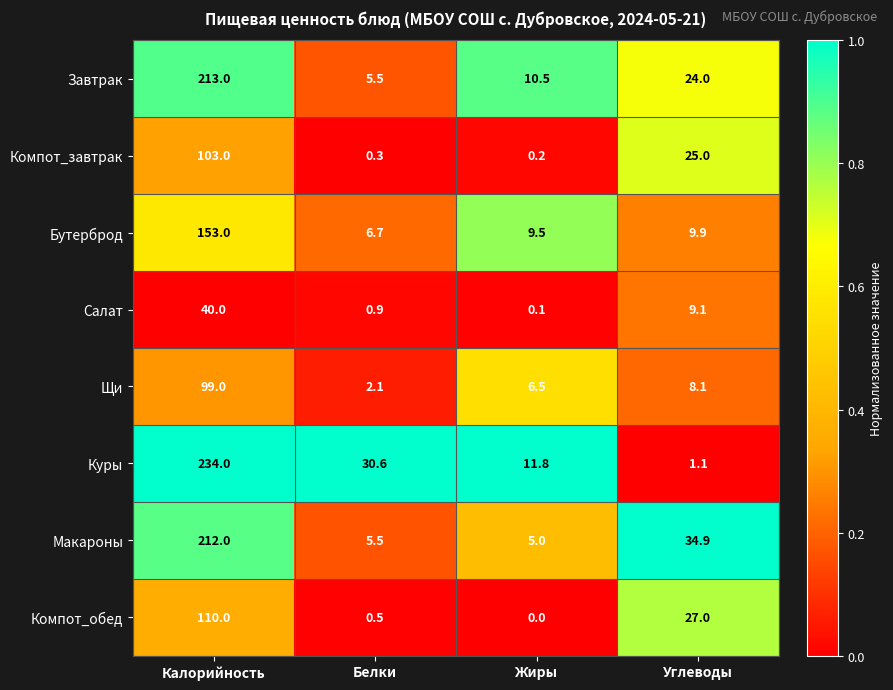

At which label is Салат closest to 20?

Углеводы